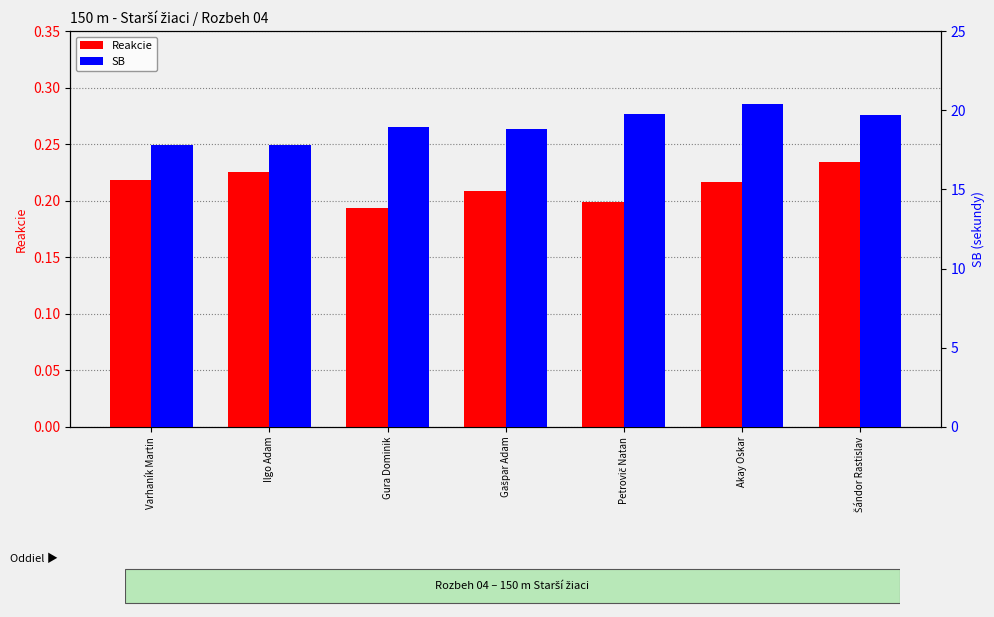

Reading right to left, what are all the values shown in this chart?

Reakcie: Šándor Rastislav=0.2	Akay Oskar=0.2	Petrovič Natan=0.2	Gašpar Adam=0.2	Gura Dominik=0.2	Ilgo Adam=0.2	Varhaník Martin=0.2
SB: Šándor Rastislav=19.7	Akay Oskar=20.4	Petrovič Natan=19.7	Gašpar Adam=18.8	Gura Dominik=18.9	Ilgo Adam=17.8	Varhaník Martin=17.8